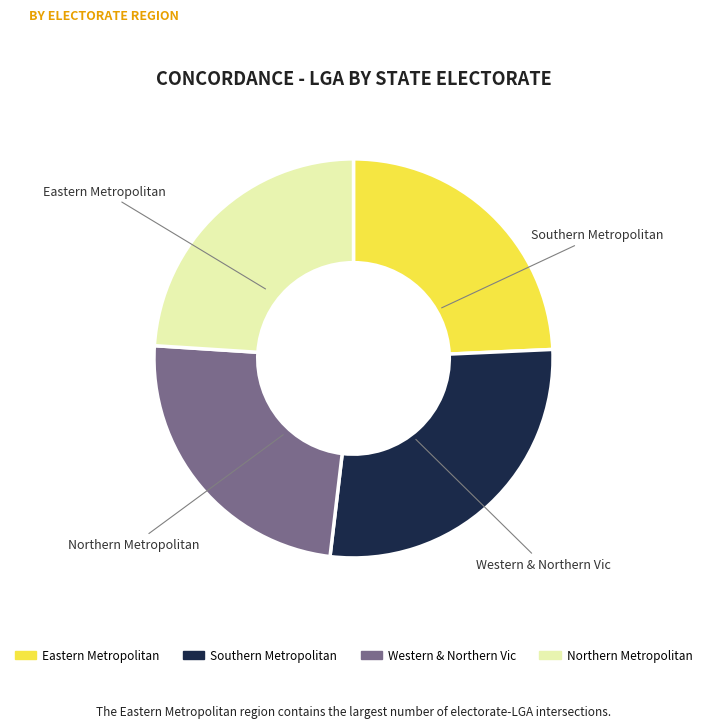

Is there any slice that represents more than half of the pie?

No